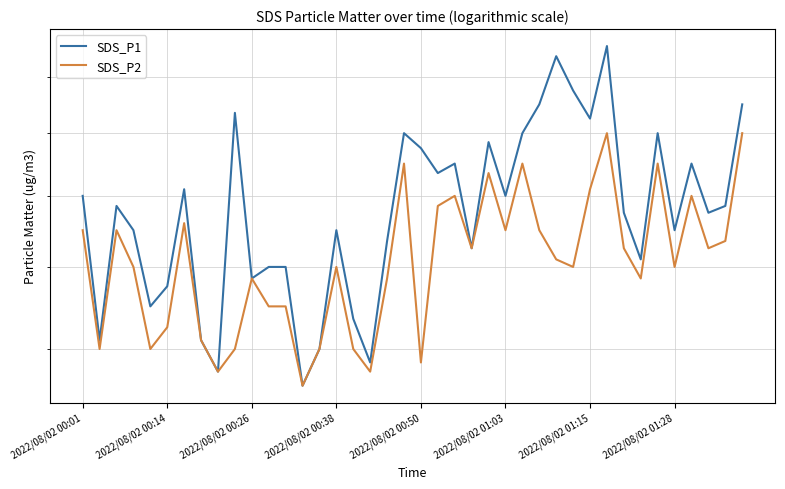

True or false: SDS_P2 and SDS_P1 intersect in this chart.

False